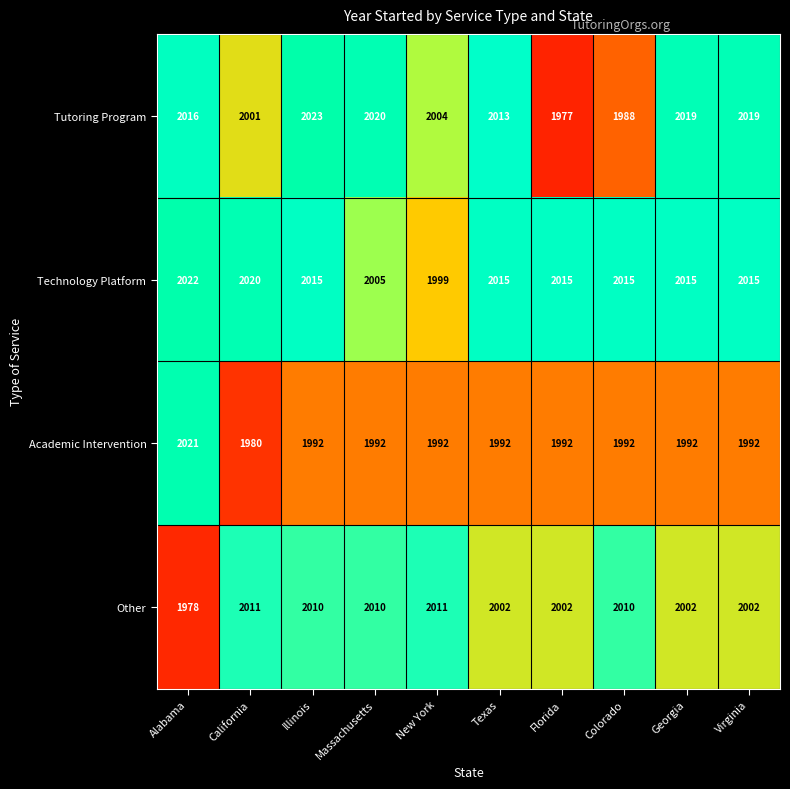

Which series has the widest spread of values?

Tutoring Program